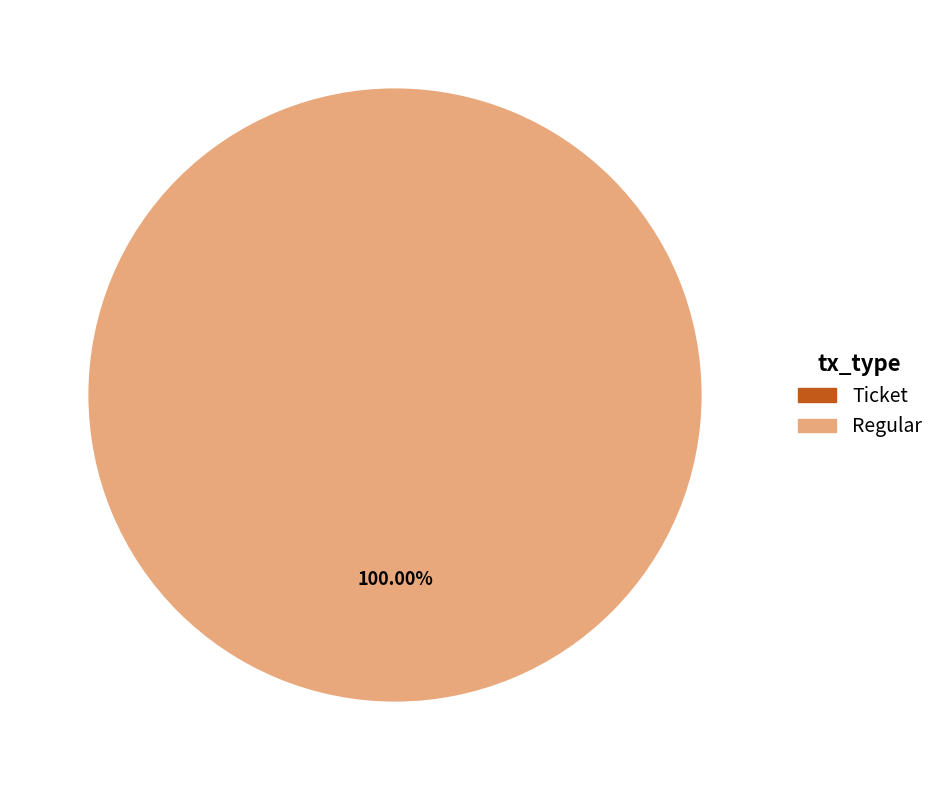

The Regular slice represents 93% of the pie. True or false?

False